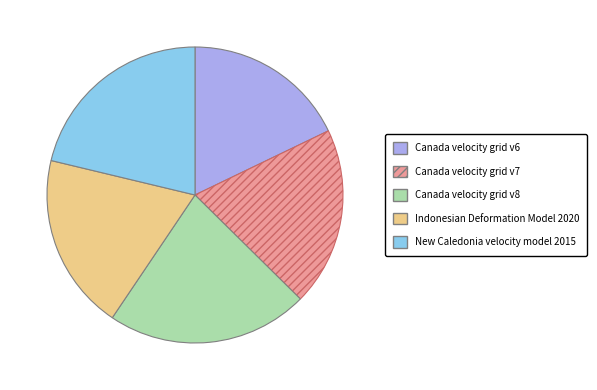

Does Canada velocity grid v7 represent more than half of the total?

No